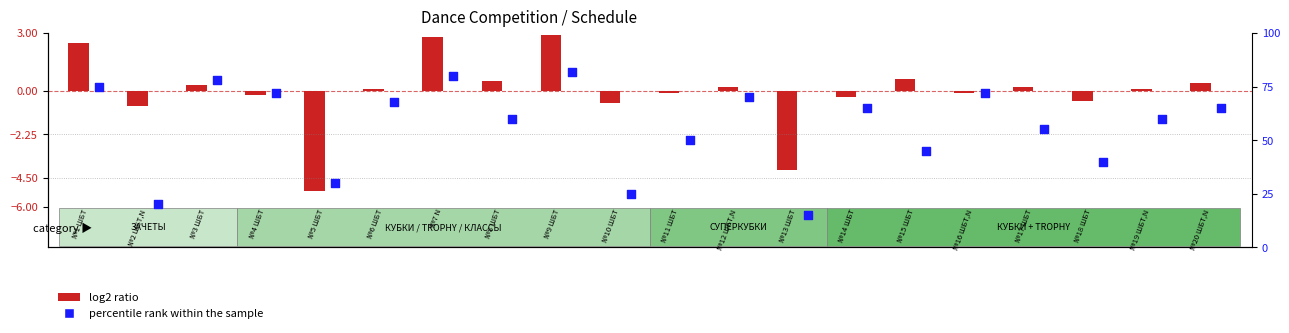

Which series has the largest total across all categories?

percentile rank within the sample